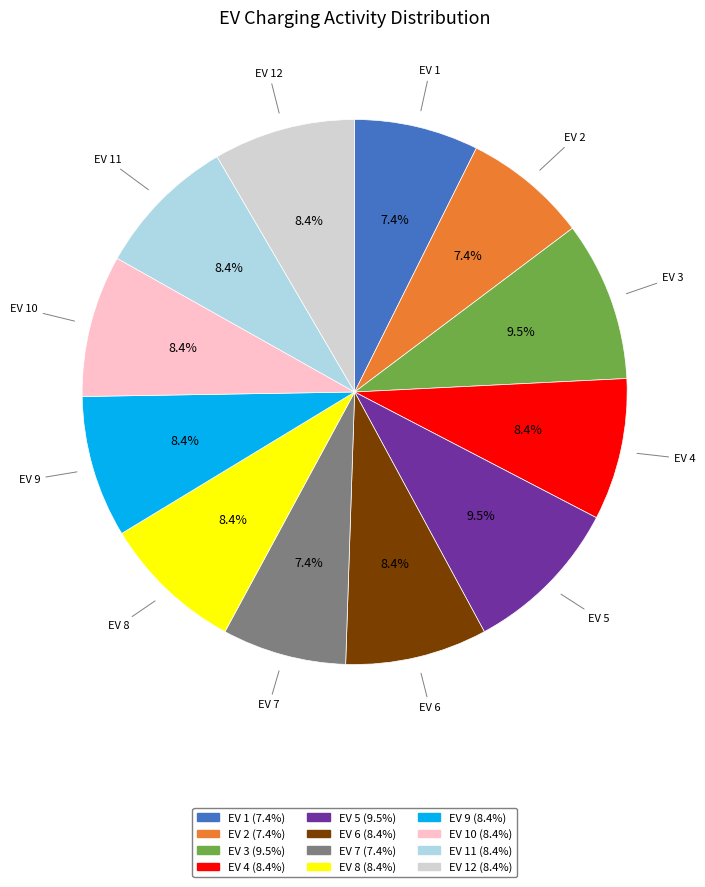

Is there any slice that represents more than half of the pie?

No